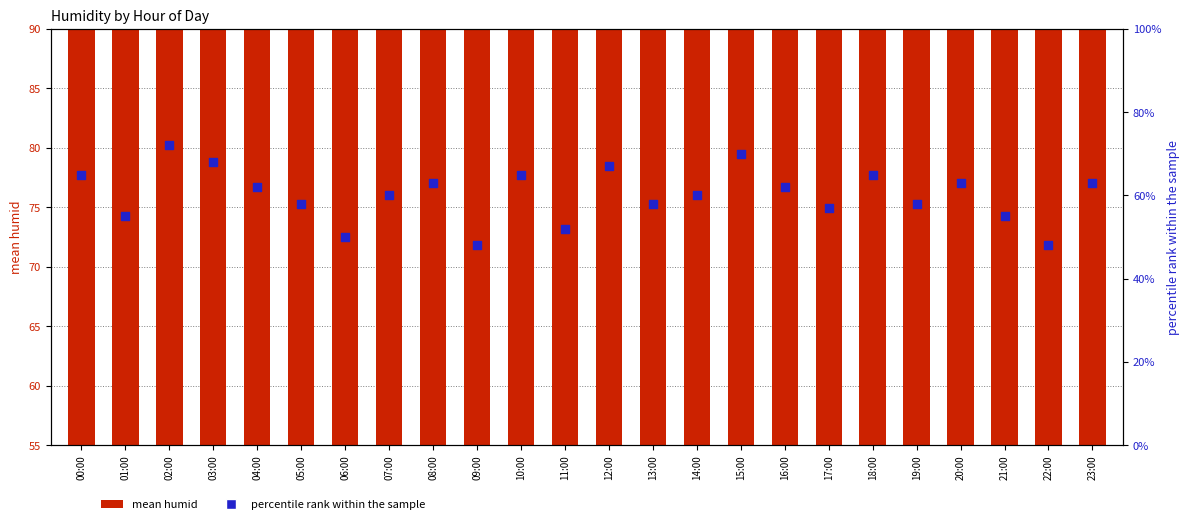

Which series has the widest spread of Y values?

percentile rank